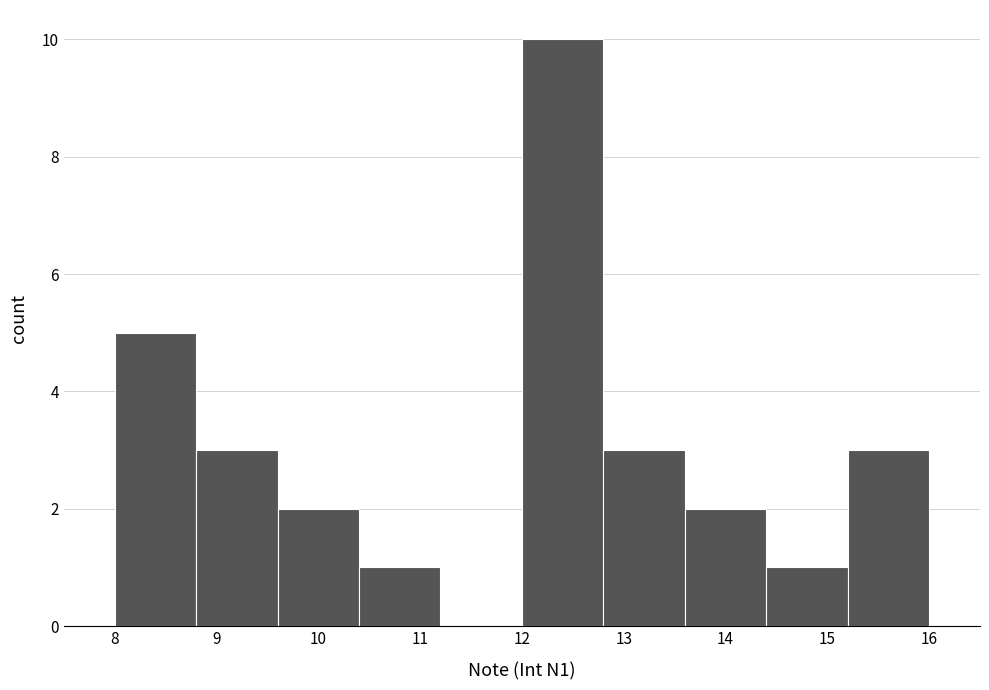

Reading left to right, list every bar in this chart as the range it spans on the x-axis followed by its height. The values are not printed on the chart, so give them approximately, as read against the axis.

8.0 to 8.8: 5
8.8 to 9.6: 3
9.6 to 10.4: 2
10.4 to 11.2: 1
11.2 to 12.0: 0
12.0 to 12.8: 10
12.8 to 13.6: 3
13.6 to 14.4: 2
14.4 to 15.2: 1
15.2 to 16.0: 3